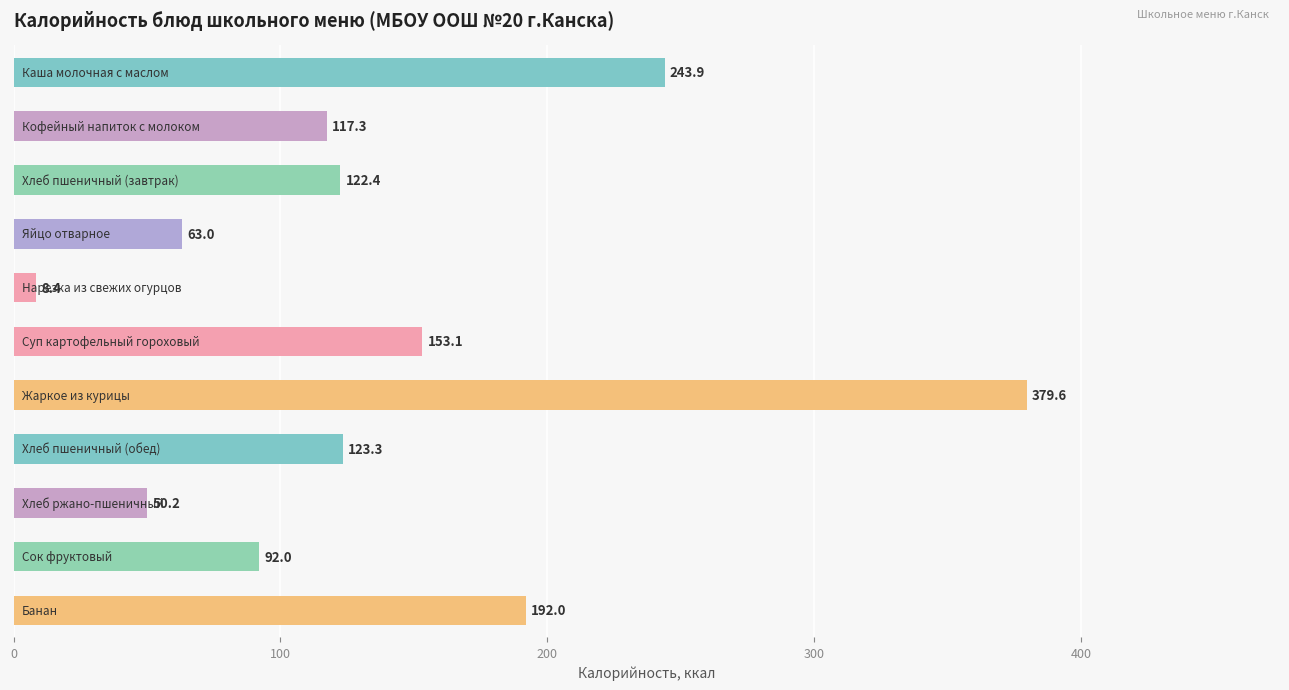

What is the value of the 8th bar from the top?

123.3